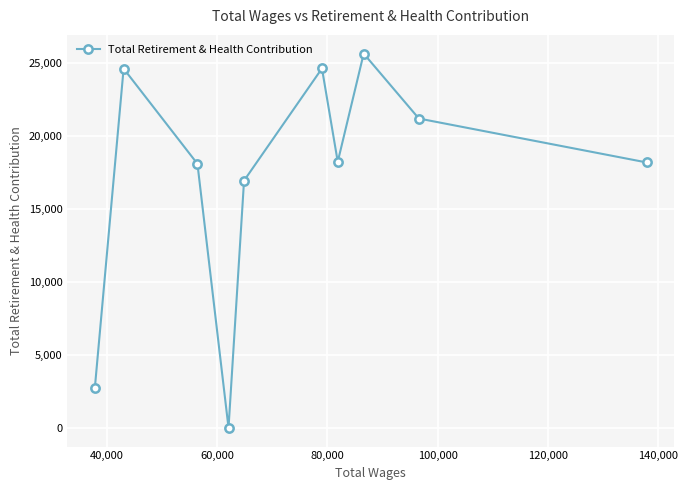

How many interior local peaks (higher than both neighbors) does the data have?

3